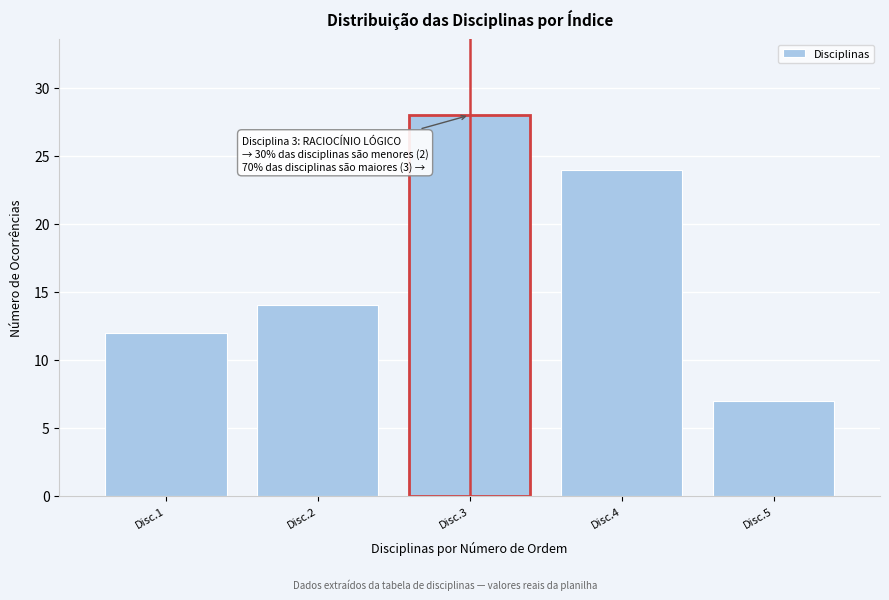

Reading left to right, transcribe all the data shown in this chart.

12	14	28	24	7